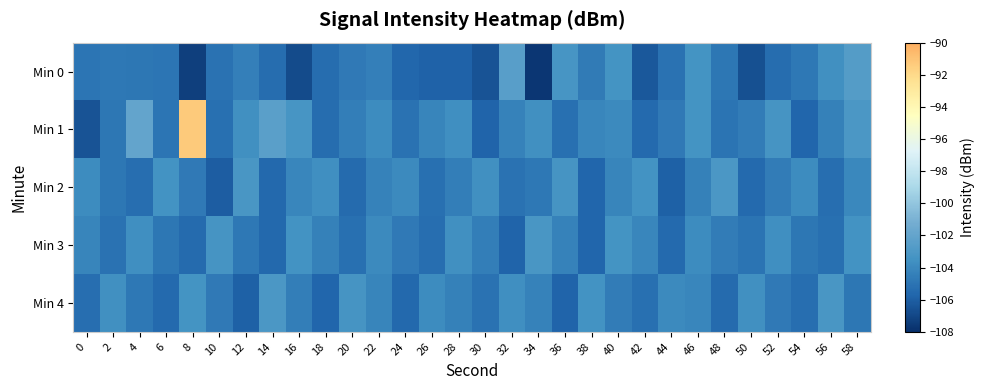

At 8, list the series in order from largest to smallest.

Min 1, Min 4, Min 2, Min 3, Min 0